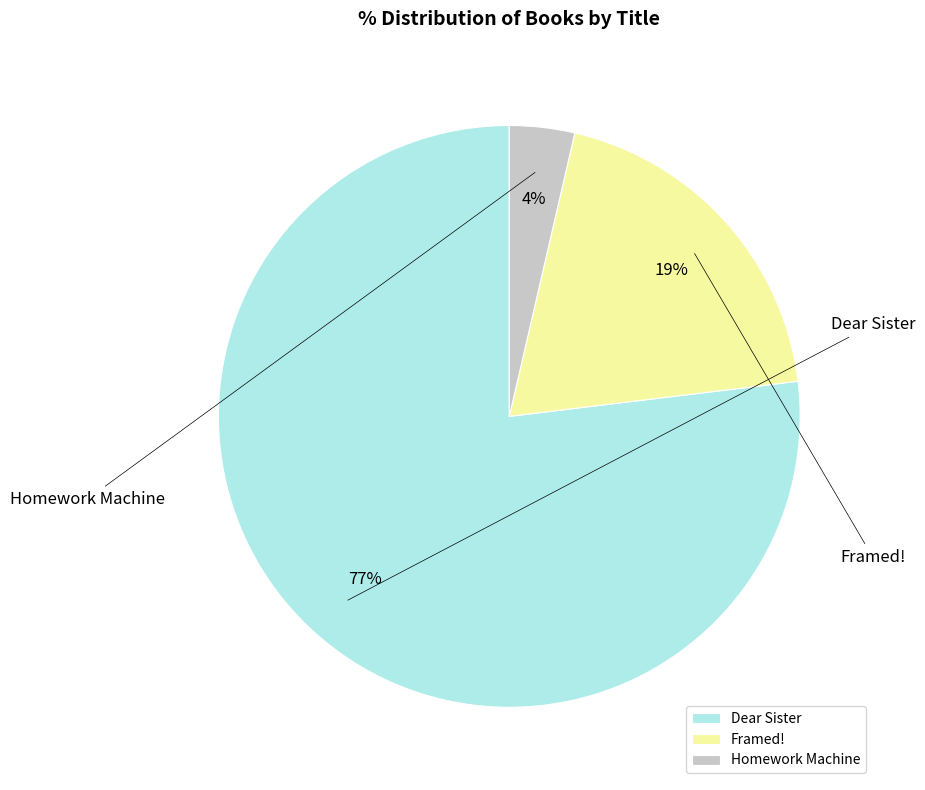

Which category has the biggest portion of the pie?

Dear Sister